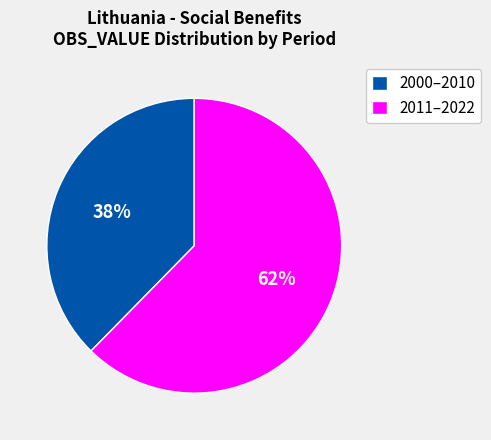

Which slice is the smallest?

2000–2010